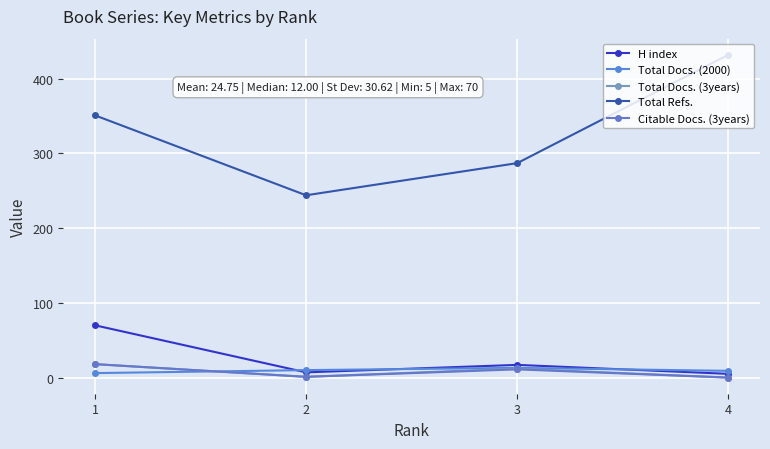

Which series changed the most between 1 and 2?

Total Refs.